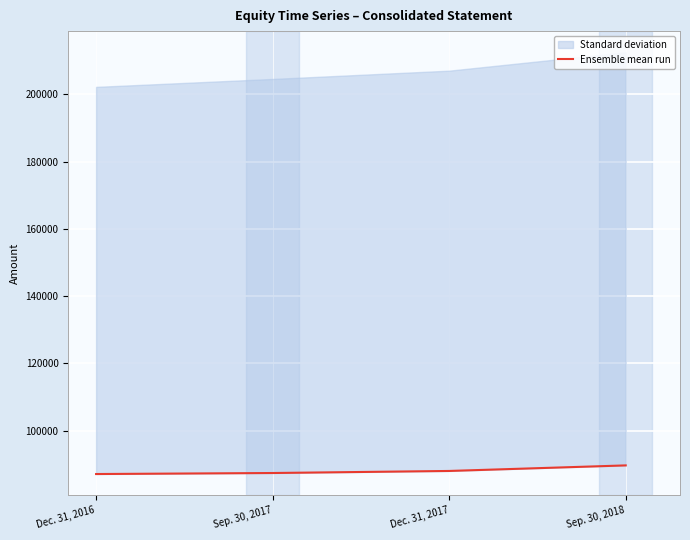

How many values are below 88058?

2